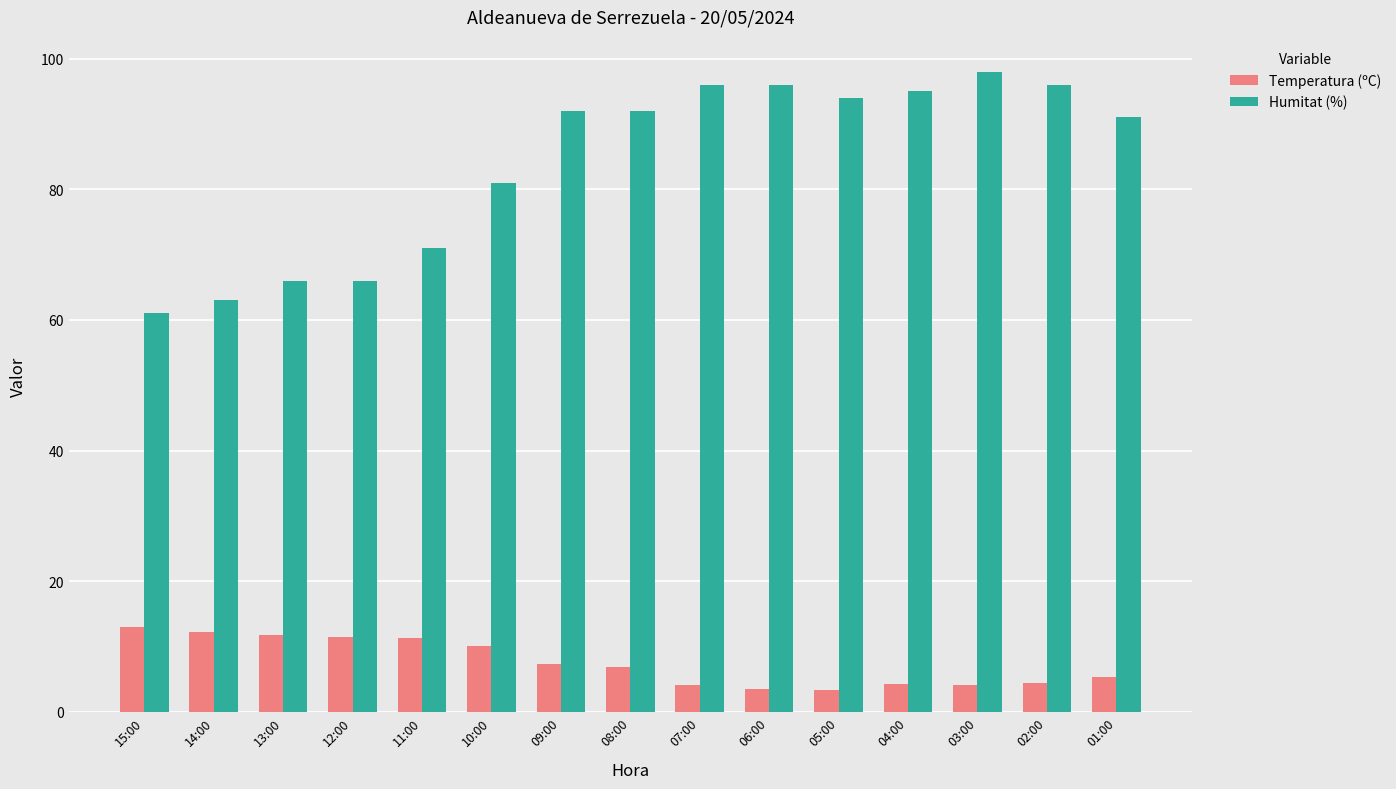

What are all the series names shown in the legend?

Temperatura (ºC), Humitat (%)